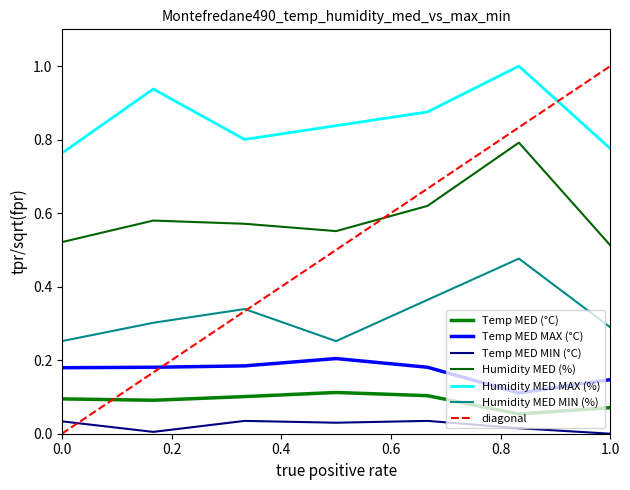

True or false: Humidity MED (%) and Temp MED MIN (°C) cross at least once.

False